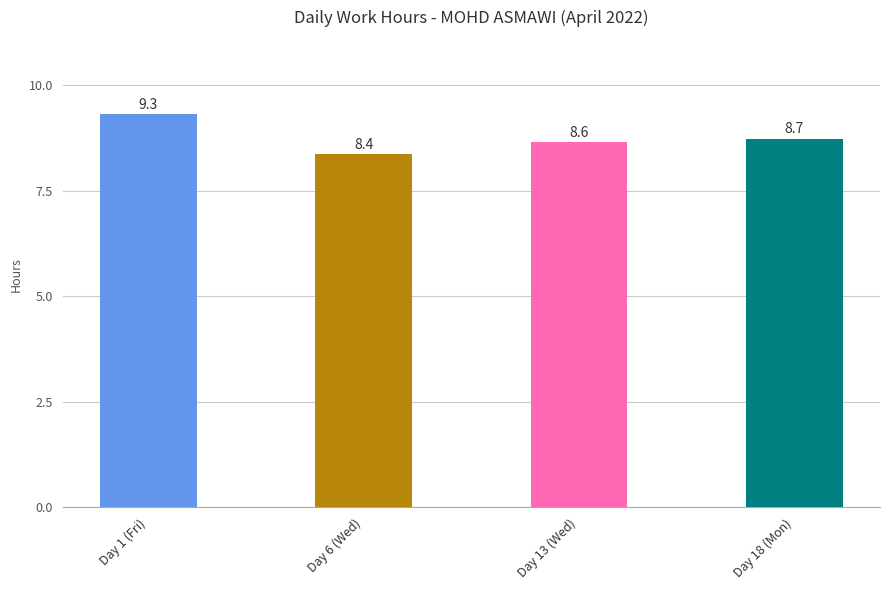

What is the sum of all values?

35.1